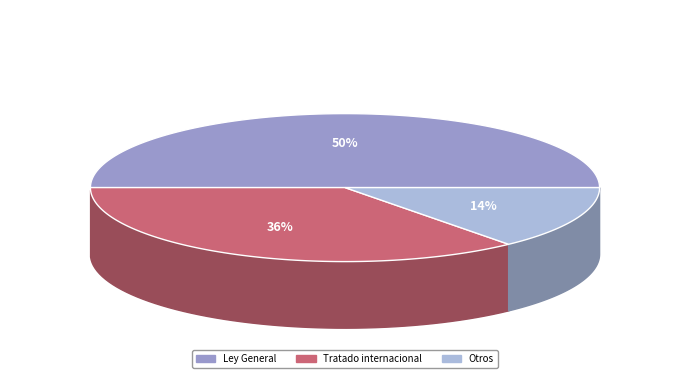

To the nearest percent, what is the difference between the Tratado internacional and Ley General slice percentages?

14%